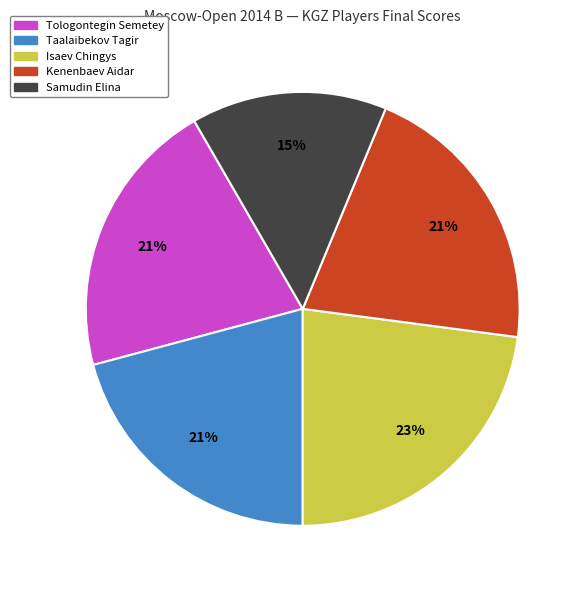

To the nearest percent, what percentage of the pie is Samudin Elina?

15%